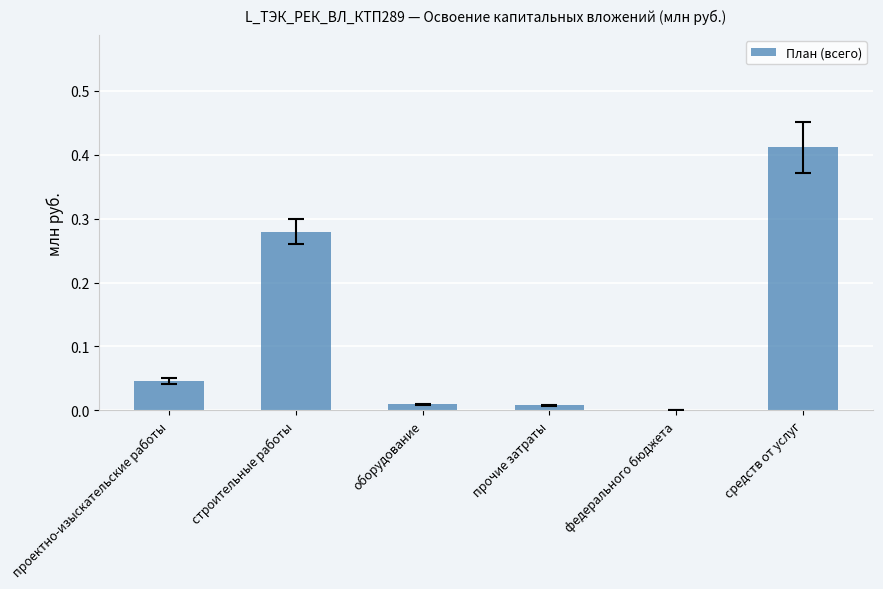

How many values are above zero?

5